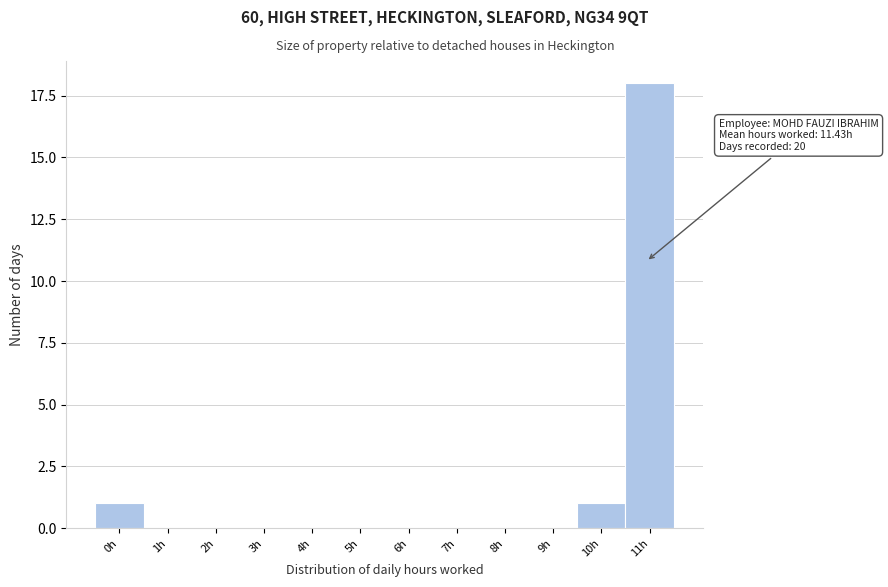

Reading left to right, what are all the values shown in this chart?

0h=1	1h=0	2h=0	3h=0	4h=0	5h=0	6h=0	7h=0	8h=0	9h=0	10h=1	11h=18